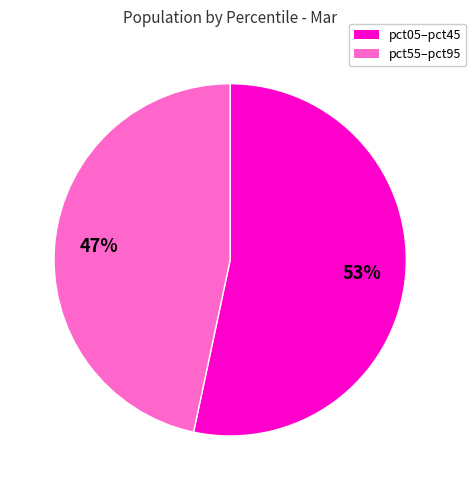

Does any single category account for the majority?

Yes